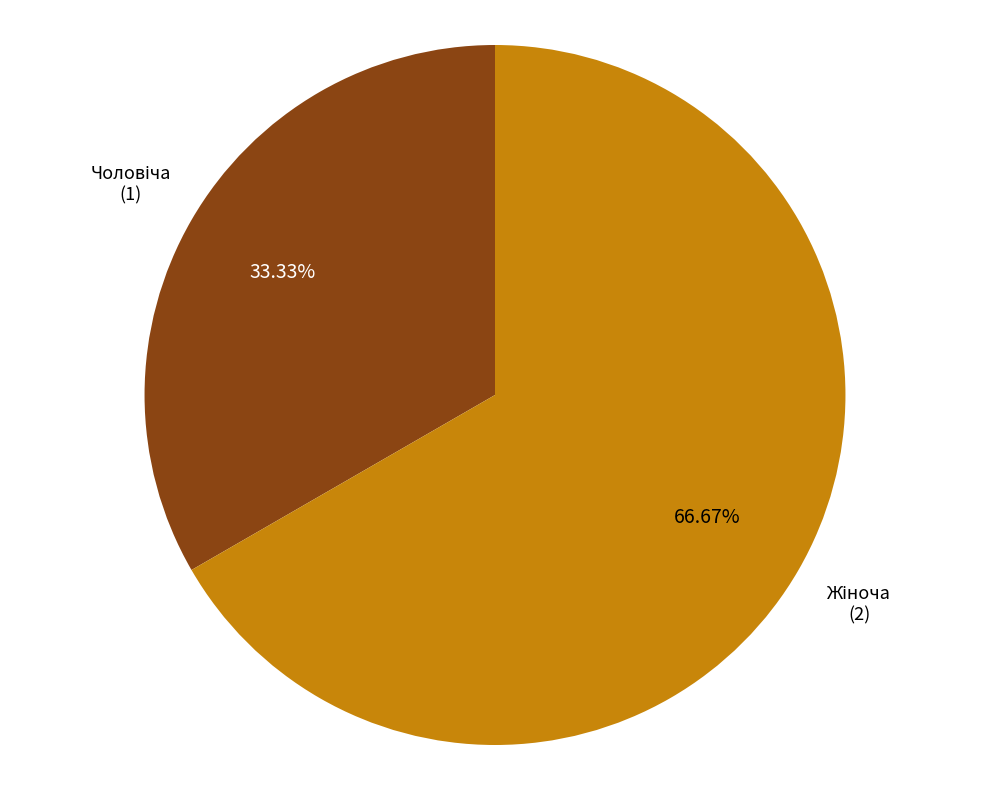

Is there any slice that represents more than half of the pie?

Yes